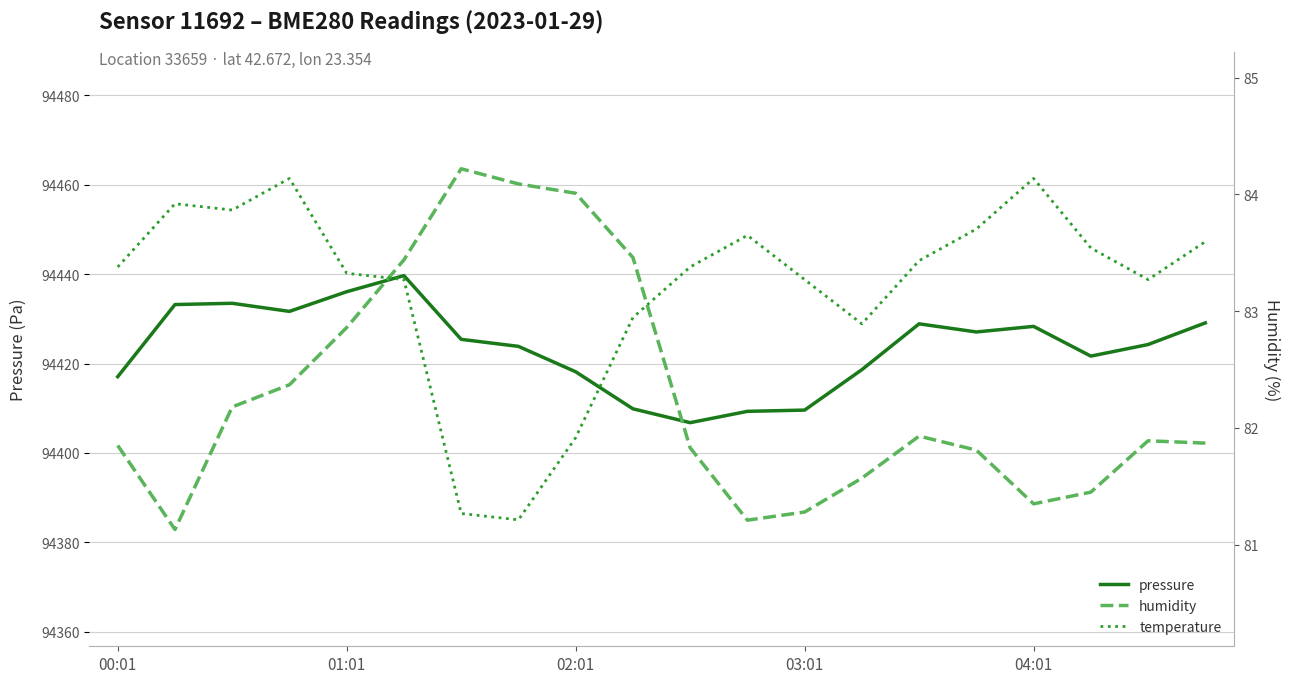

Does the chart have visible grid lines?

Yes